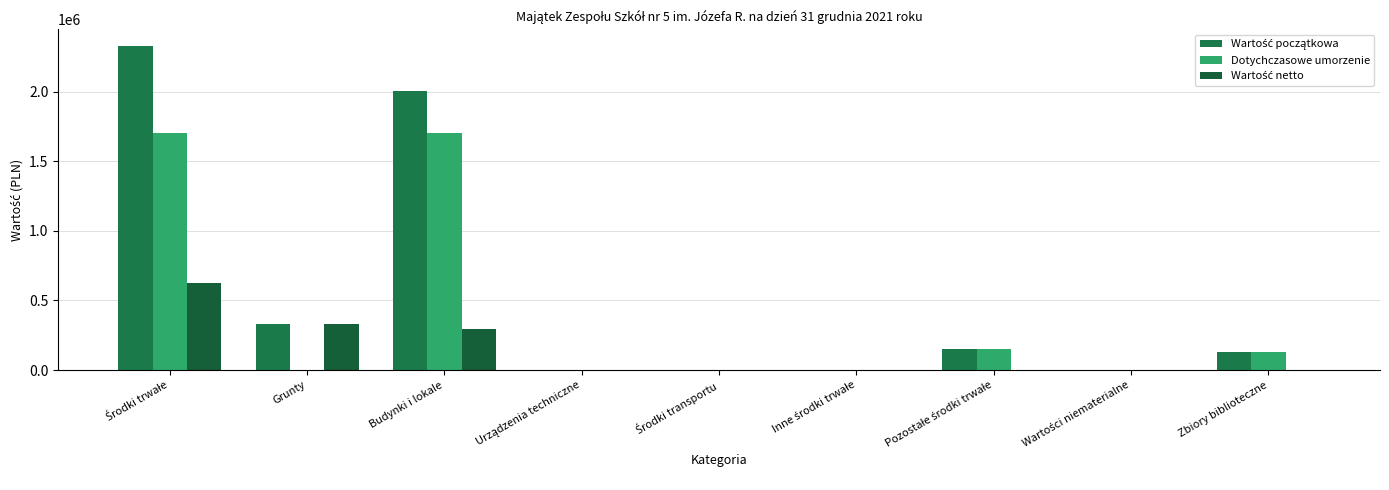

Reading right to left, transcribe all the data shown in this chart.

Wartość początkowa: 128243.6	0.0	154819.5	0.0	0.0	0.0	2001735.0	329892.0	2331627.0
Dotychczasowe umorzenie: 128243.6	0.0	154819.5	0.0	0.0	0.0	1705880.2	0.0	1705880.2
Wartość netto: 0.0	0.0	0.0	0.0	0.0	0.0	295854.8	329892.0	625746.8